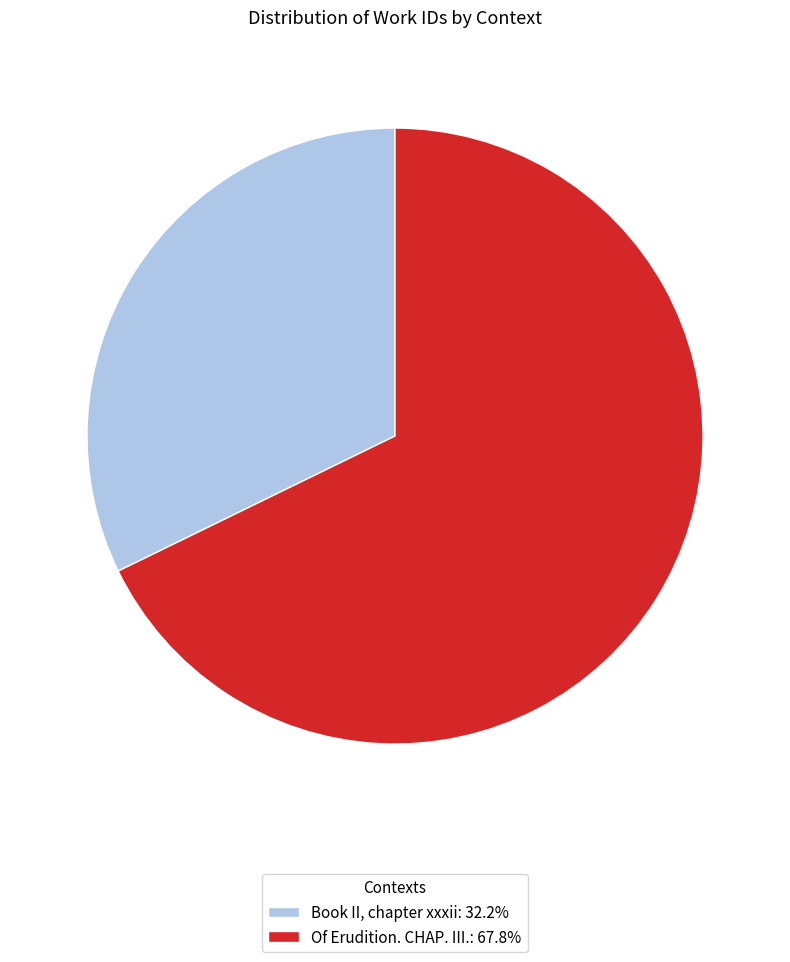

The Of Erudition. CHAP. III. slice represents 74% of the pie. True or false?

False